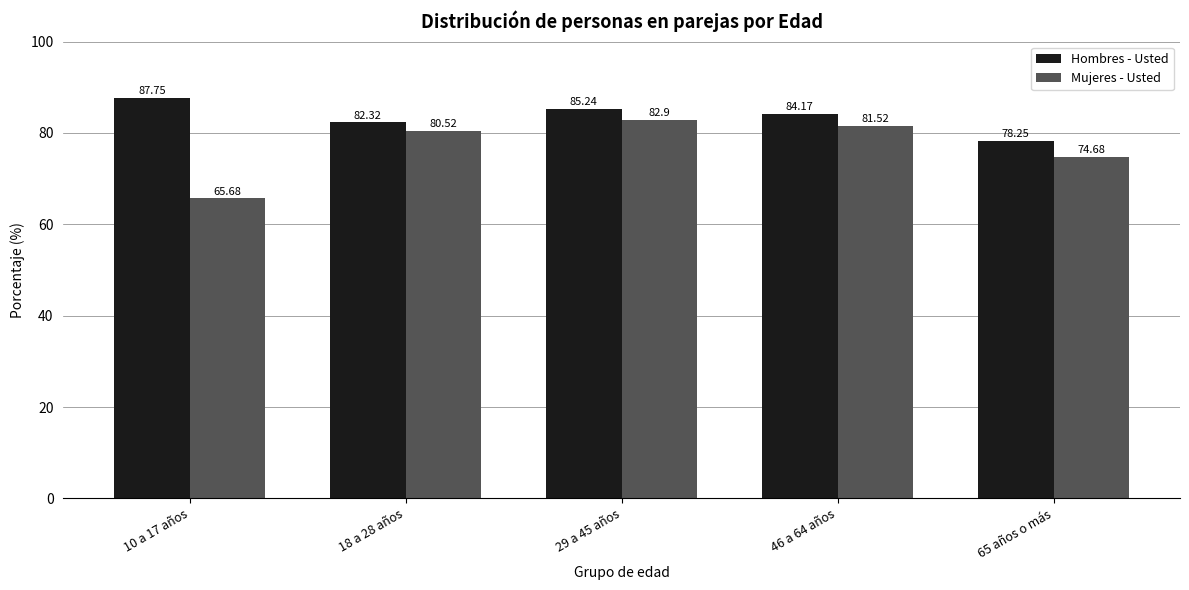

What are all the series names shown in the legend?

Hombres - Usted, Mujeres - Usted